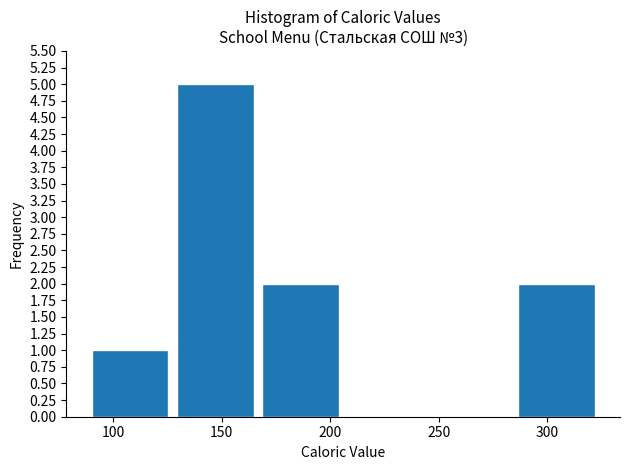

Reading left to right, list every bar in this chart as the range it spans on the x-axis followed by its height. Neither the bar edges nor the heights are printed on the chart, so give them approximately, as read against the axes.

90 to 125: 1
125 to 165: 5
165 to 205: 2
205 to 245: 0
245 to 285: 0
285 to 325: 2